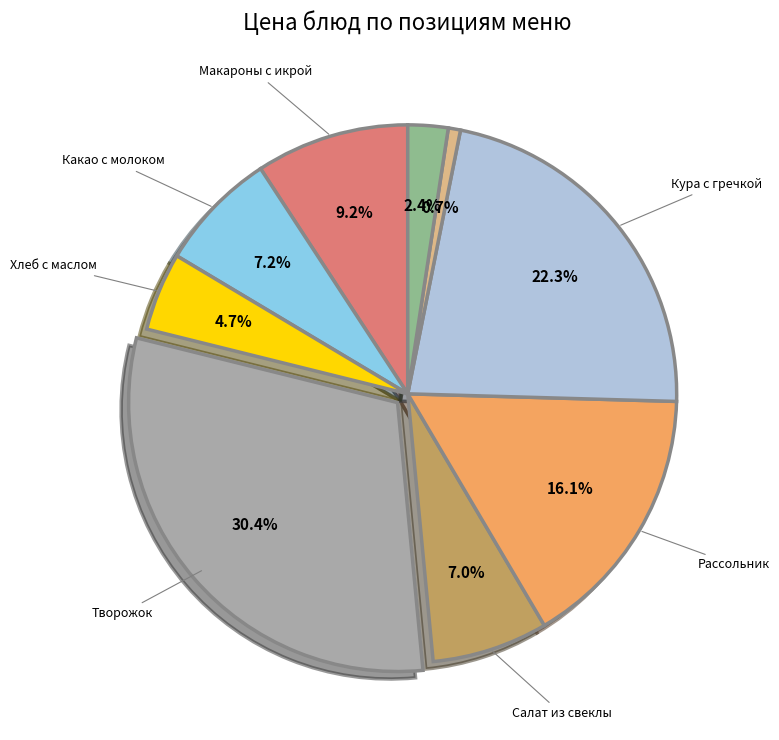

How many slices are in this pie chart?

9